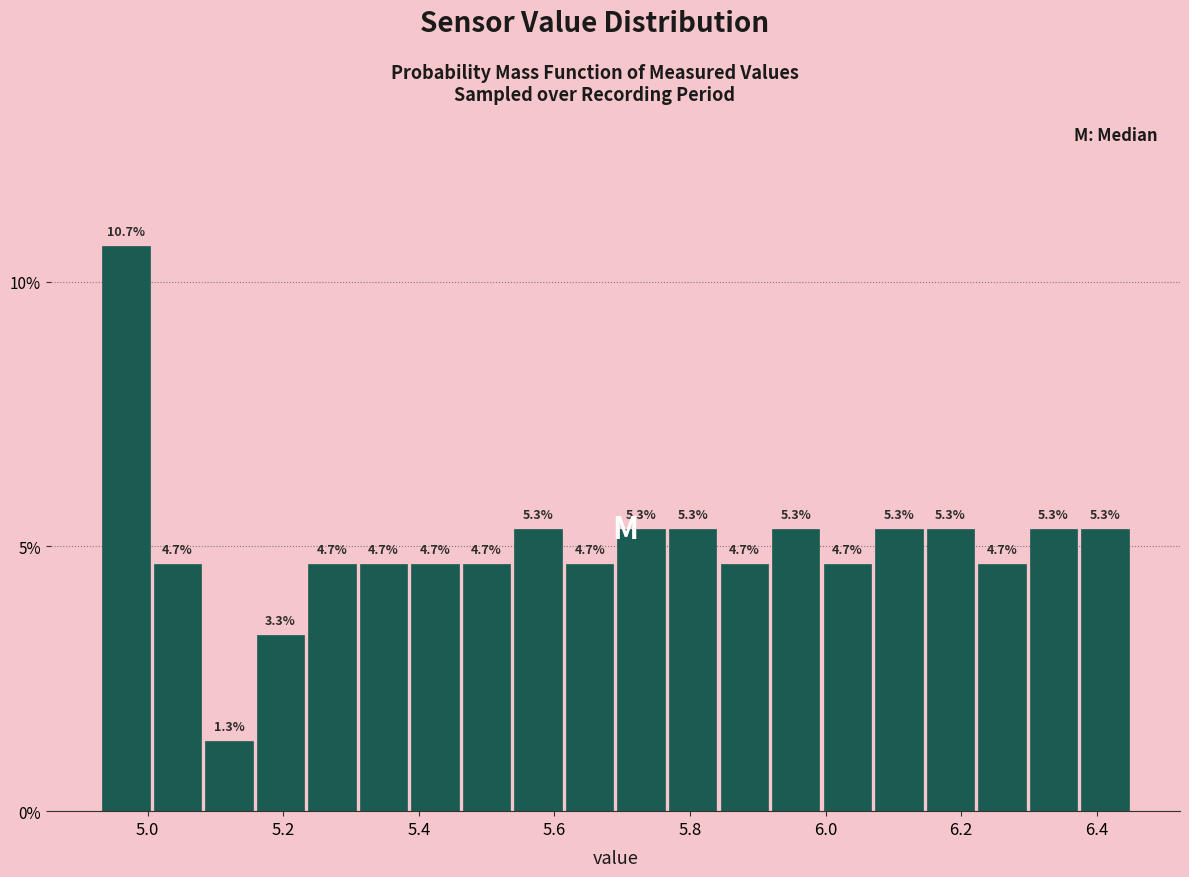

Around what value on the x-axis is the tallest bar? Give the approximate position of its centre, as read against the axis.

4.96